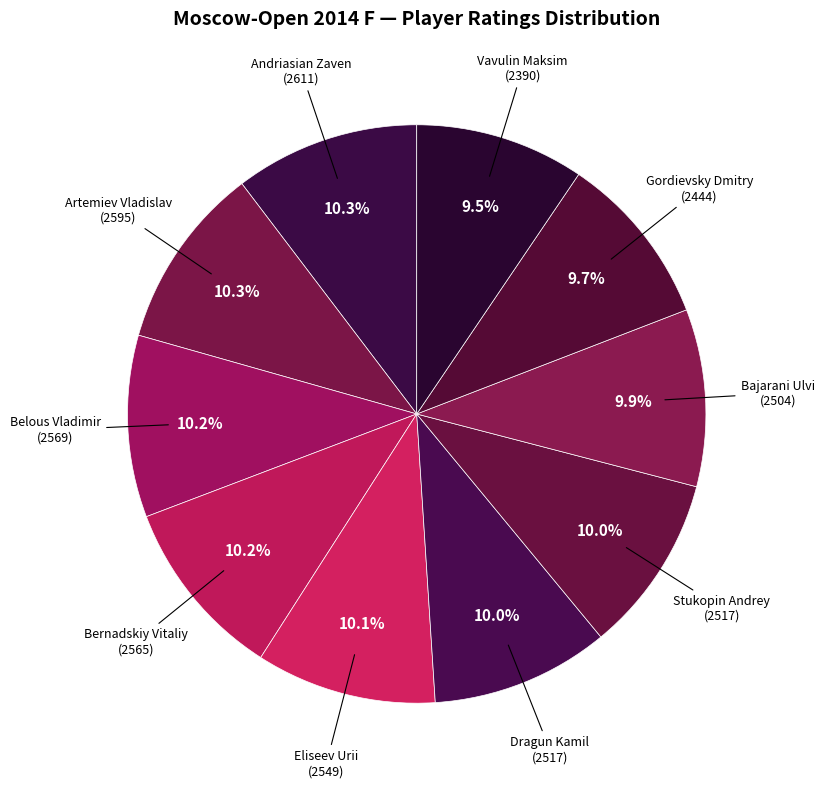

How many slices are in this pie chart?

10